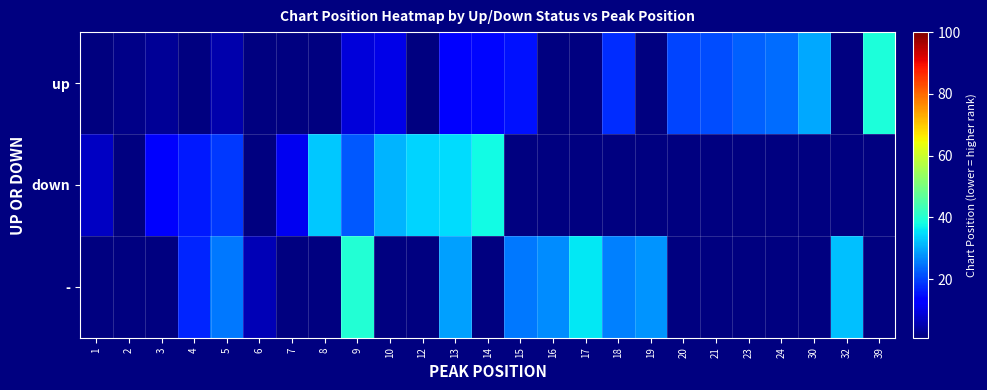

How many values in the row_2 series exceed 17?

9